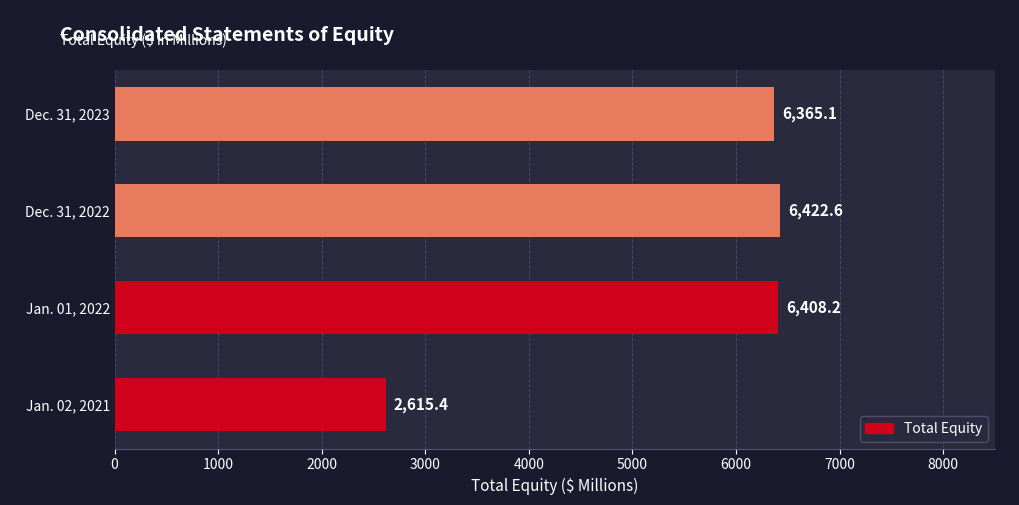

Count the number of values greater than 6408.

2